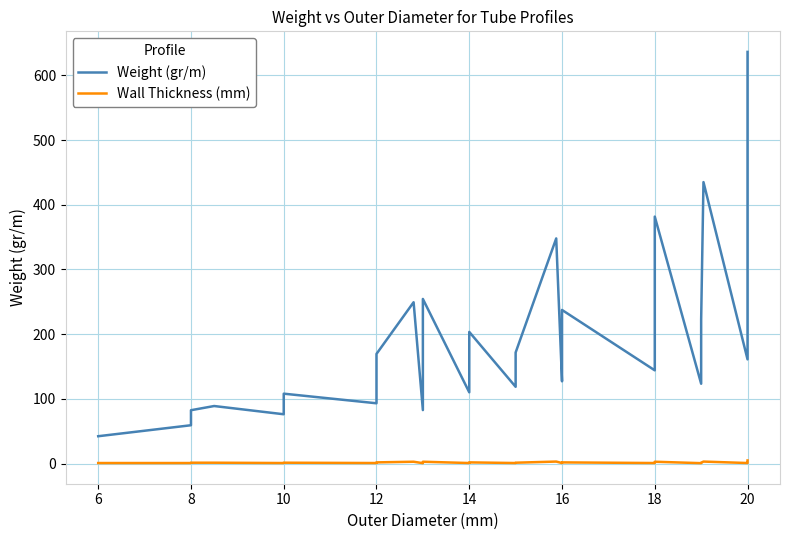

True or false: Weight (gr/m) and Wall Thickness (mm) cross at least once.

False